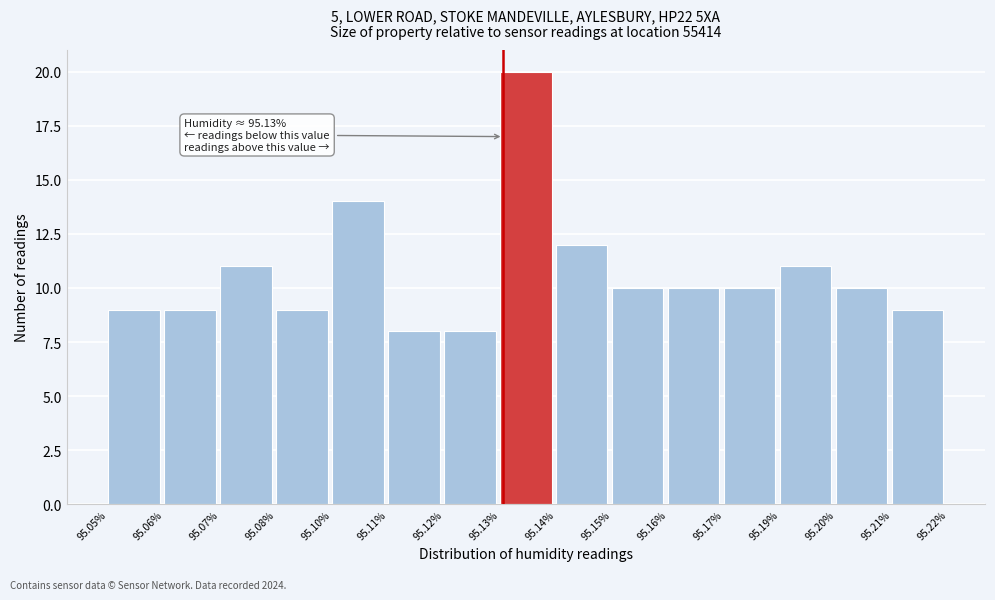

Reading left to right, transcribe all the data shown in this chart.

95.05%=9	95.06%=9	95.07%=11	95.08%=9	95.10%=14	95.11%=8	95.12%=8	95.13%=20	95.14%=12	95.15%=10	95.16%=10	95.17%=10	95.19%=11	95.20%=10	95.21%=9